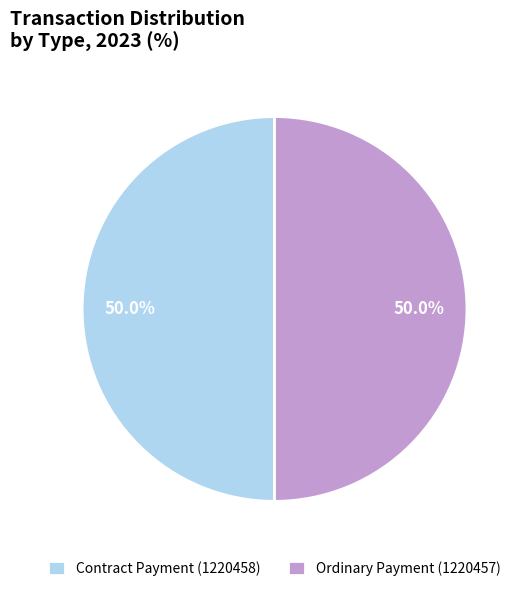

What is the total percentage of Ordinary Payment and Contract Payment?

100.0%